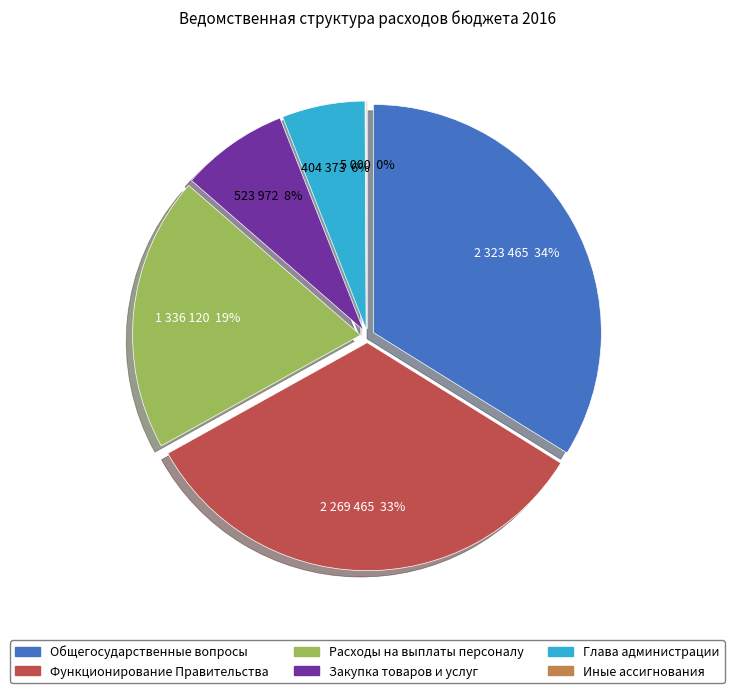

How many segments does this pie chart have?

6